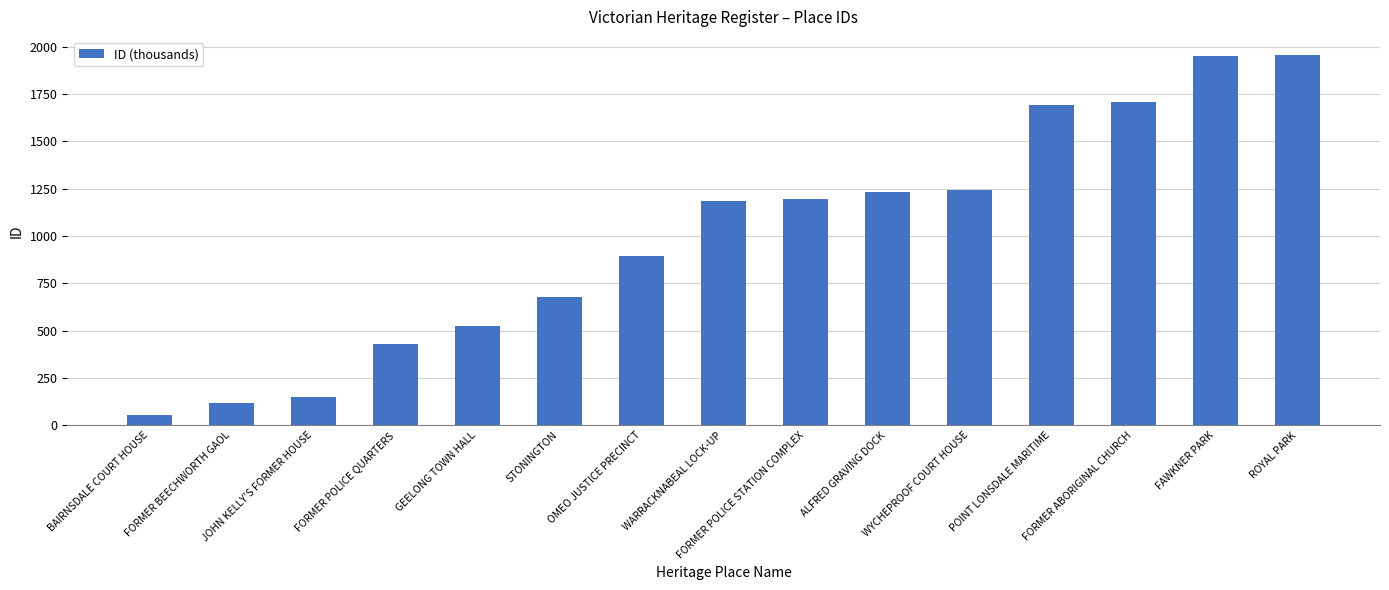

At which label is the value closest to 1005?

OMEO JUSTICE PRECINCT